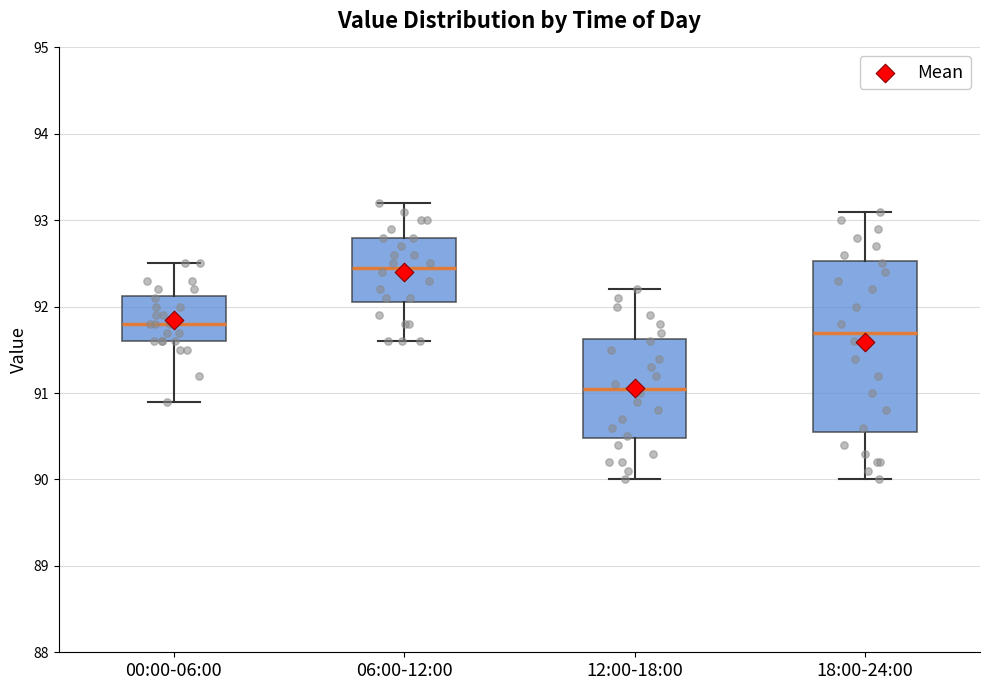

Reading left to right, read every box against the y-axis: the position of its median line, the range the box covers, and the ends of its whiskers. The values are not printed on the chart, so give them approximately, as read against the axis.

00:00-06:00: median 91.8, box 91.6 to 92.1, whiskers 90.9 to 92.5
06:00-12:00: median 92.5, box 92.1 to 92.8, whiskers 91.6 to 93.2
12:00-18:00: median 91.1, box 90.5 to 91.6, whiskers 90.0 to 92.2
18:00-24:00: median 91.7, box 90.6 to 92.5, whiskers 90.0 to 93.1